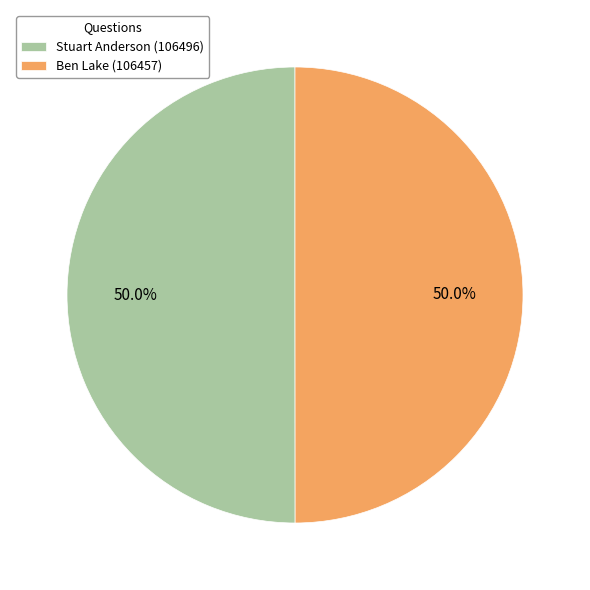

Do Ben Lake (106457) and Stuart Anderson (106496) together represent more than half of the pie?

Yes